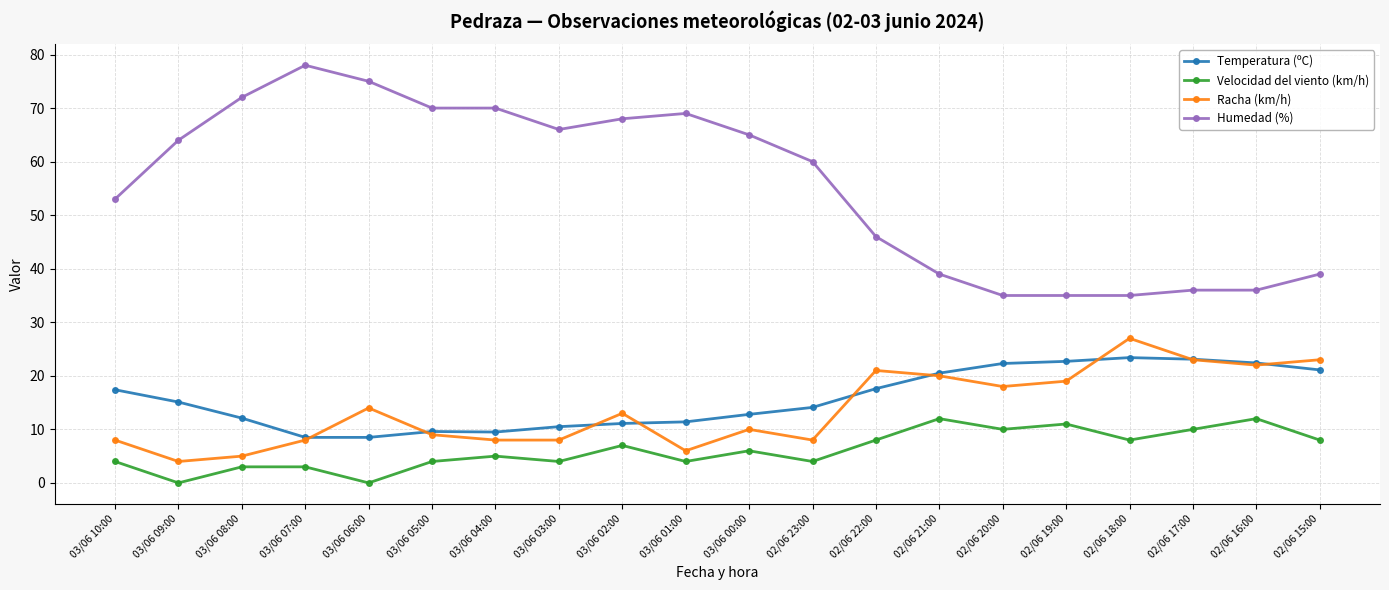

Does the chart have visible grid lines?

Yes